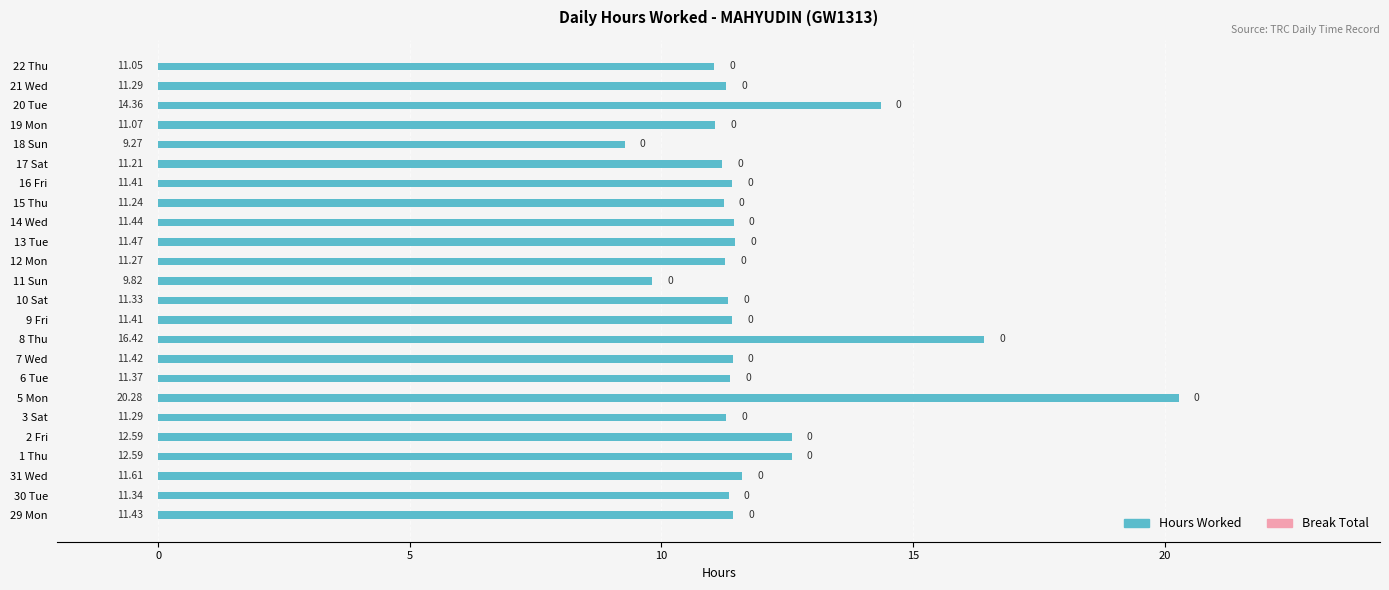

What is the difference between the values at 3 Sat and 5 Mon?

9.0